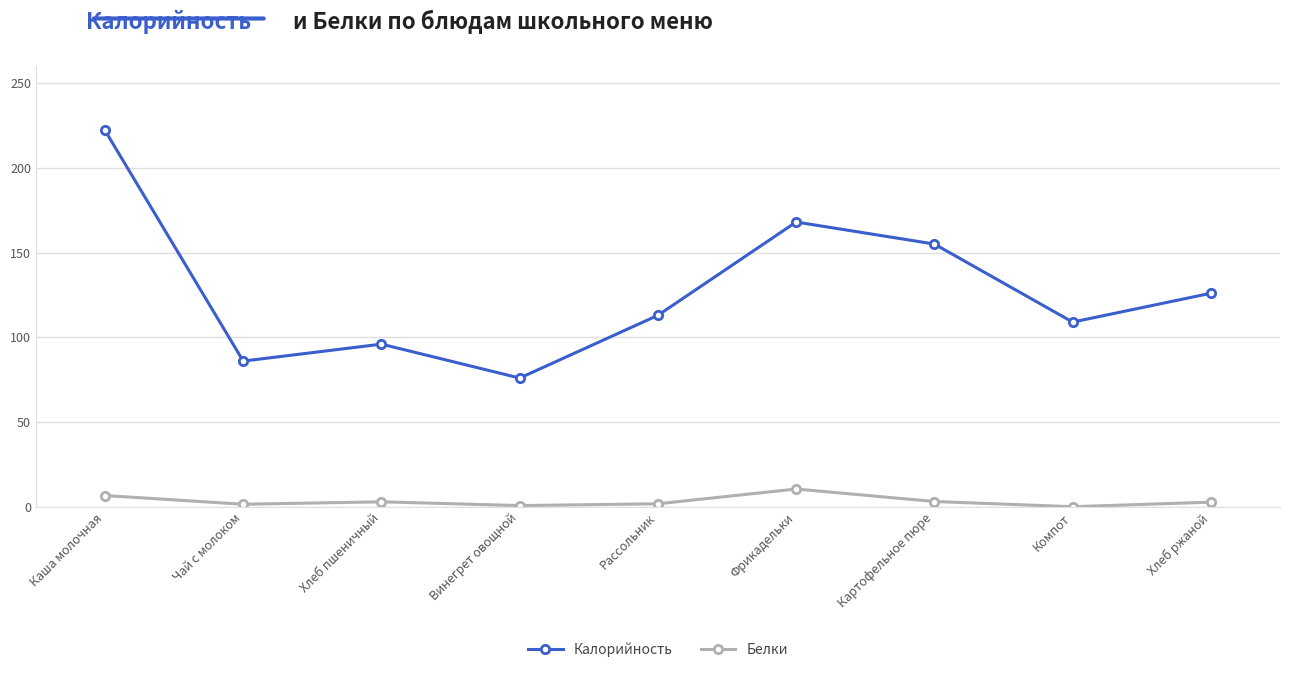

Which series has the widest spread of values?

Калорийность